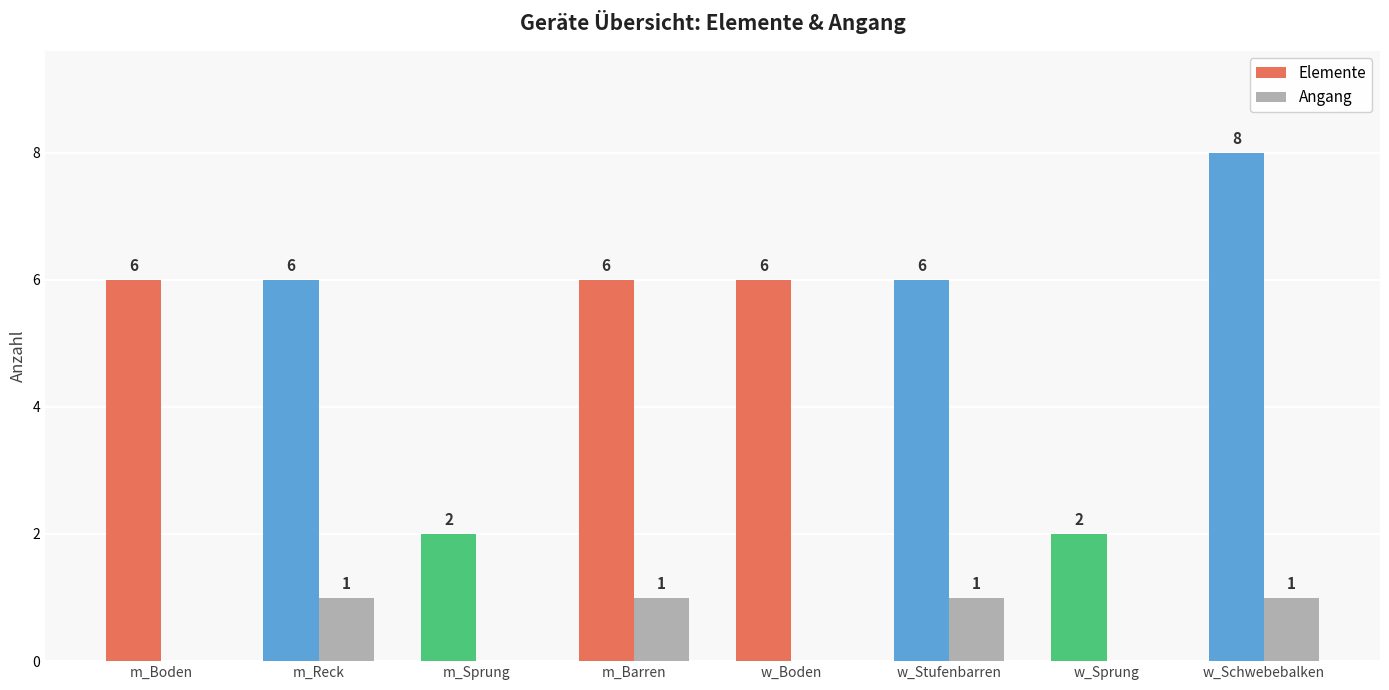

What is the sum of the Elemente values at w_Schwebebalken and m_Sprung?

10